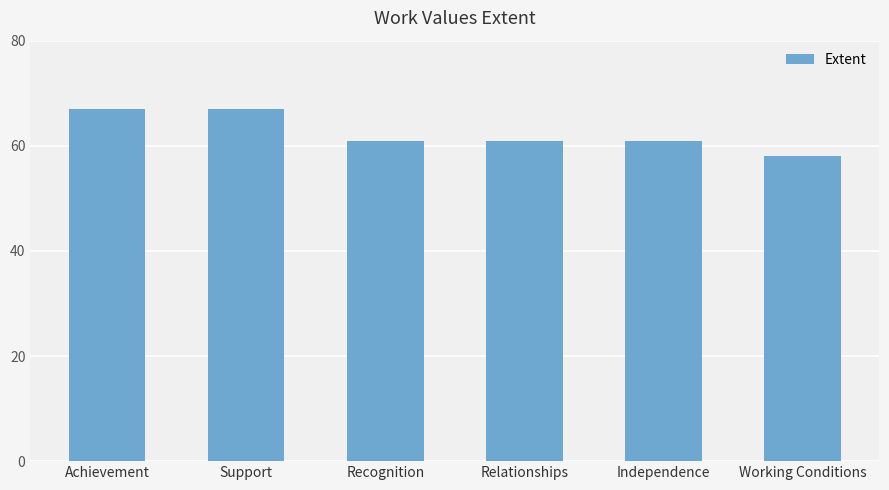

What is the label of the 5th bar from the left?

Independence